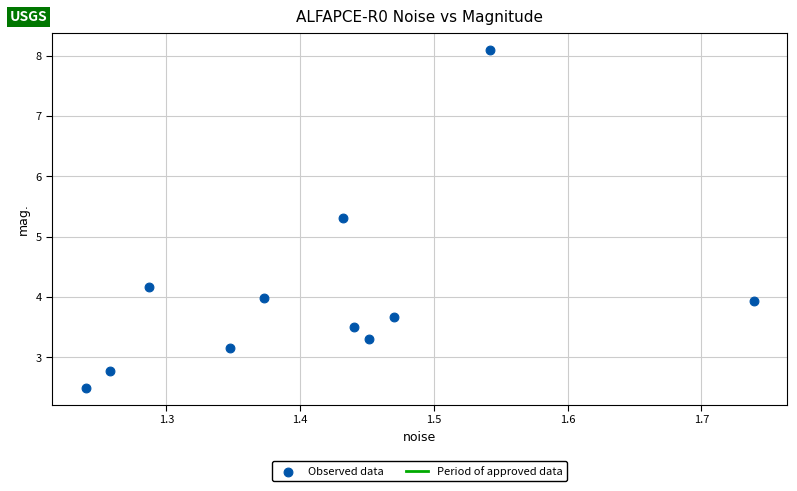

What Y value in the scatter plot is closest to 5?

5.3